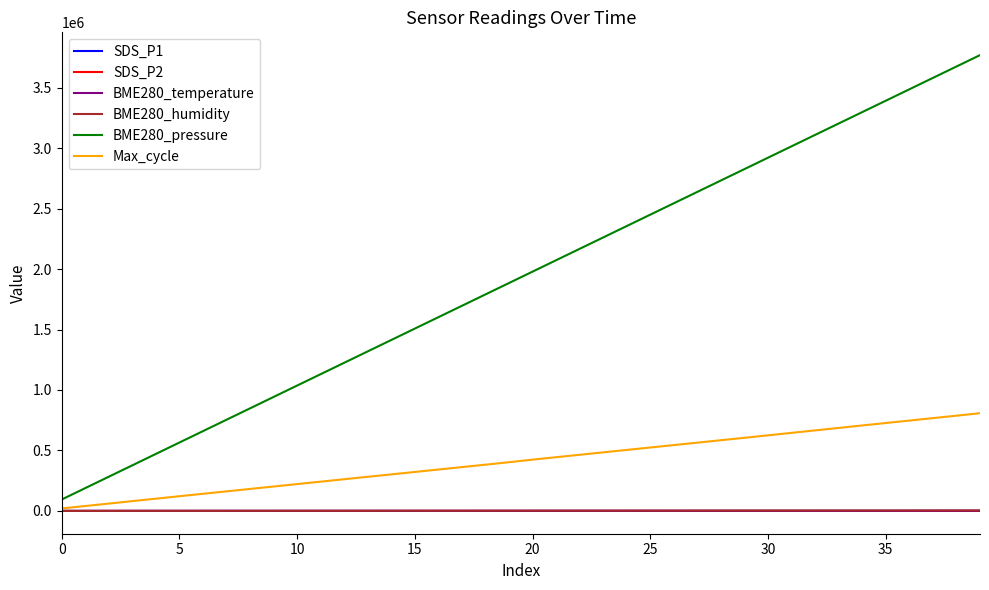

What is the maximum value for Max_cycle?

808065.0